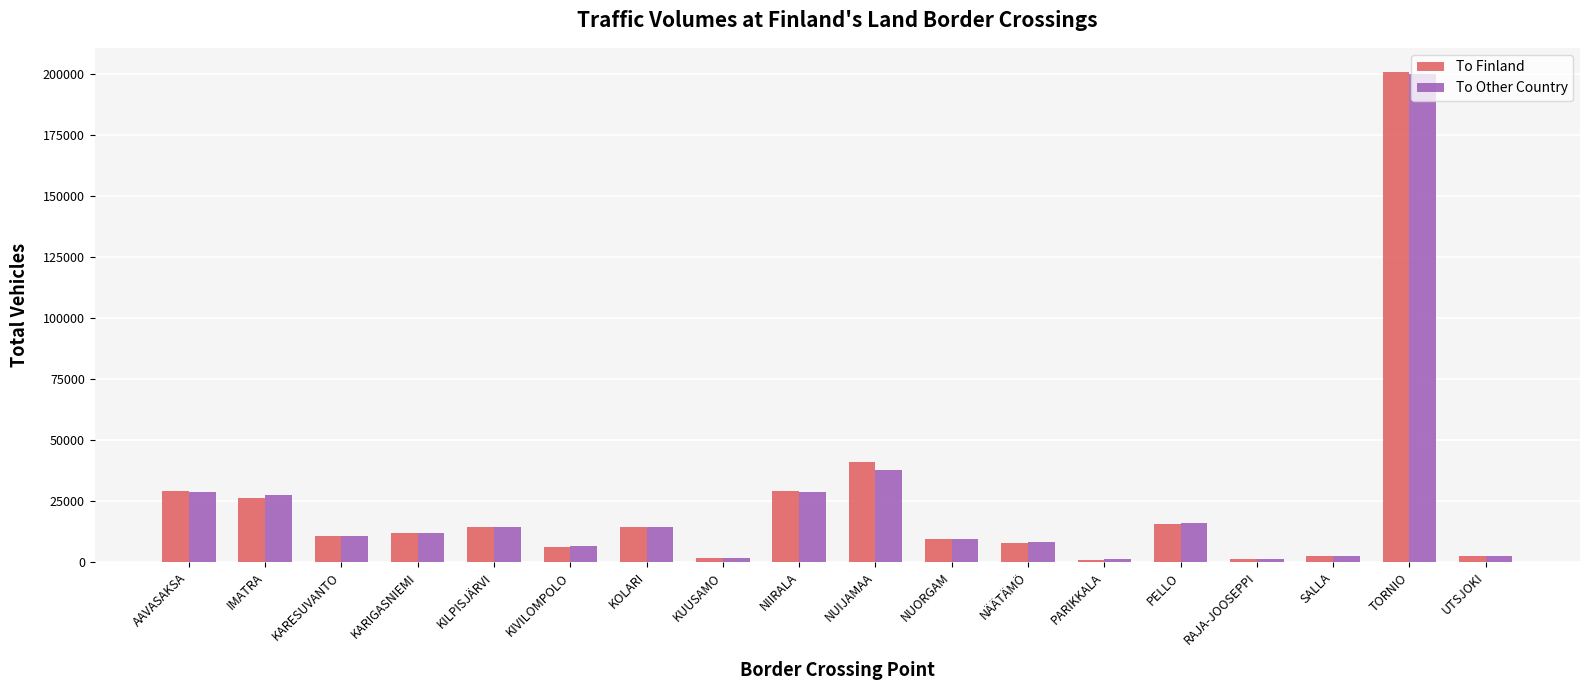

Does the chart contain any negative values?

No